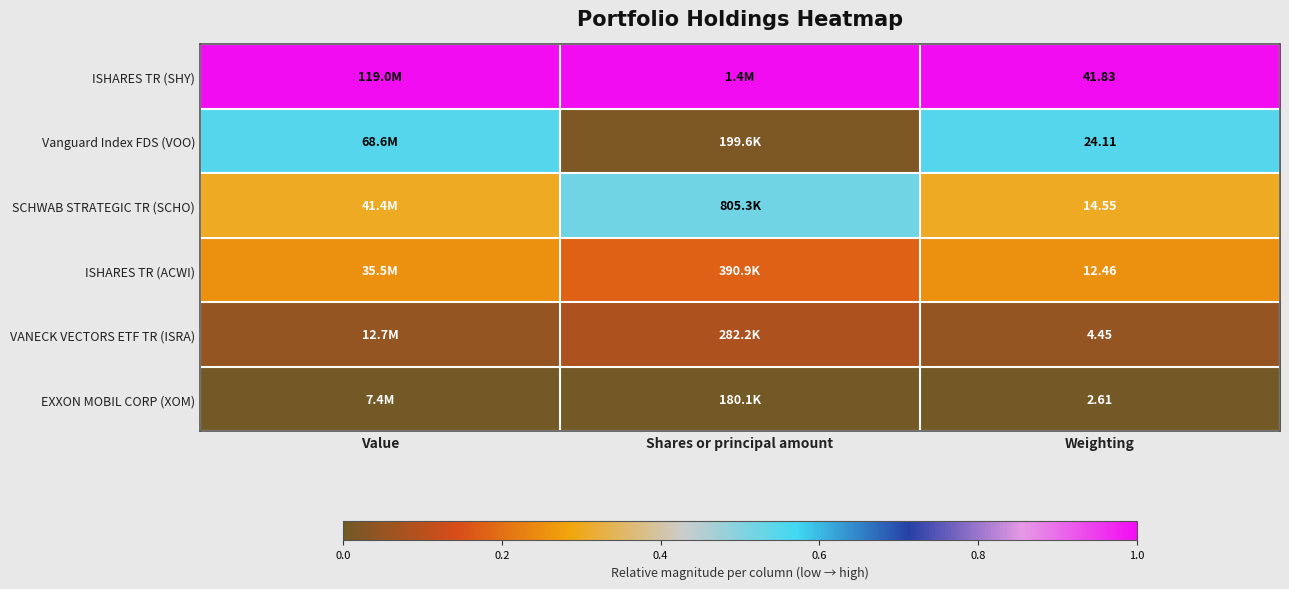

Rank the series at Weighting from lowest to highest value.

EXXON MOBIL CORP (XOM), VANECK VECTORS ETF TR (ISRA), ISHARES TR (ACWI), SCHWAB STRATEGIC TR (SCHO), Vanguard Index FDS (VOO), ISHARES TR (SHY)